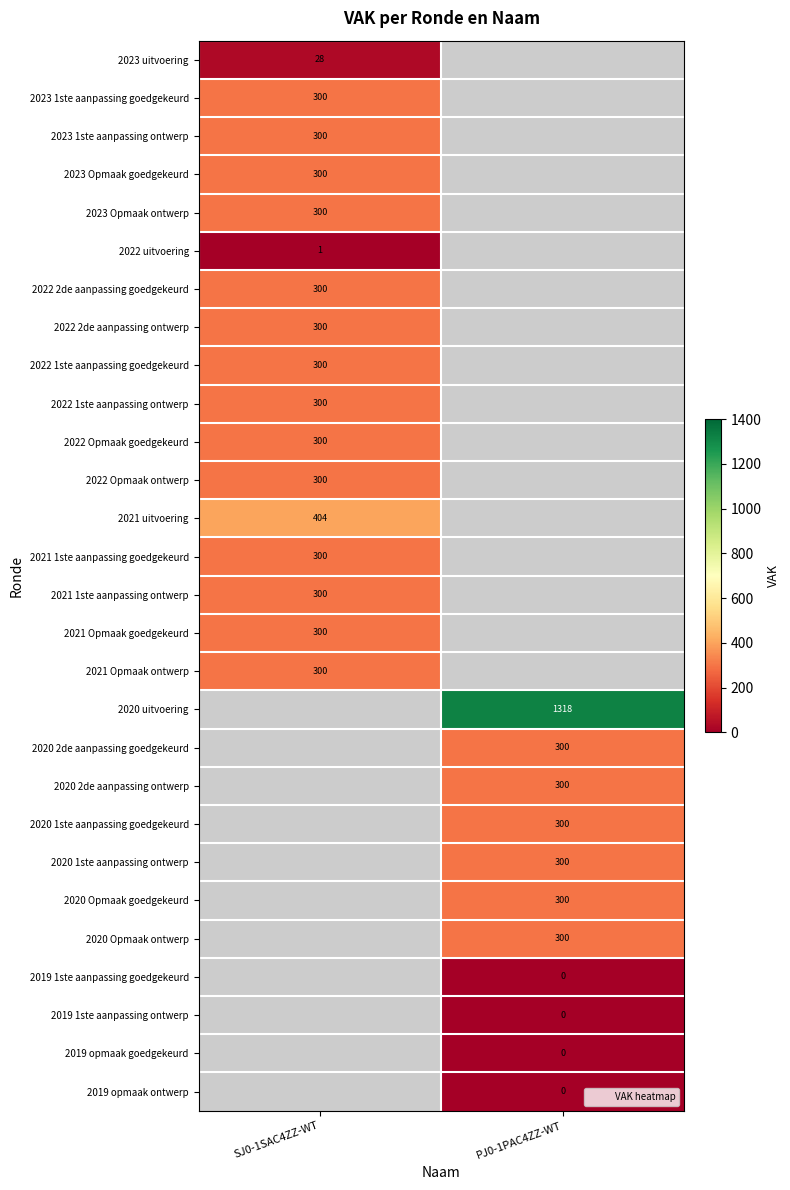

Is it true that 2023 Opmaak goedgekeurd equals 426.1 at SJ0-1SAC4ZZ-WT?

False